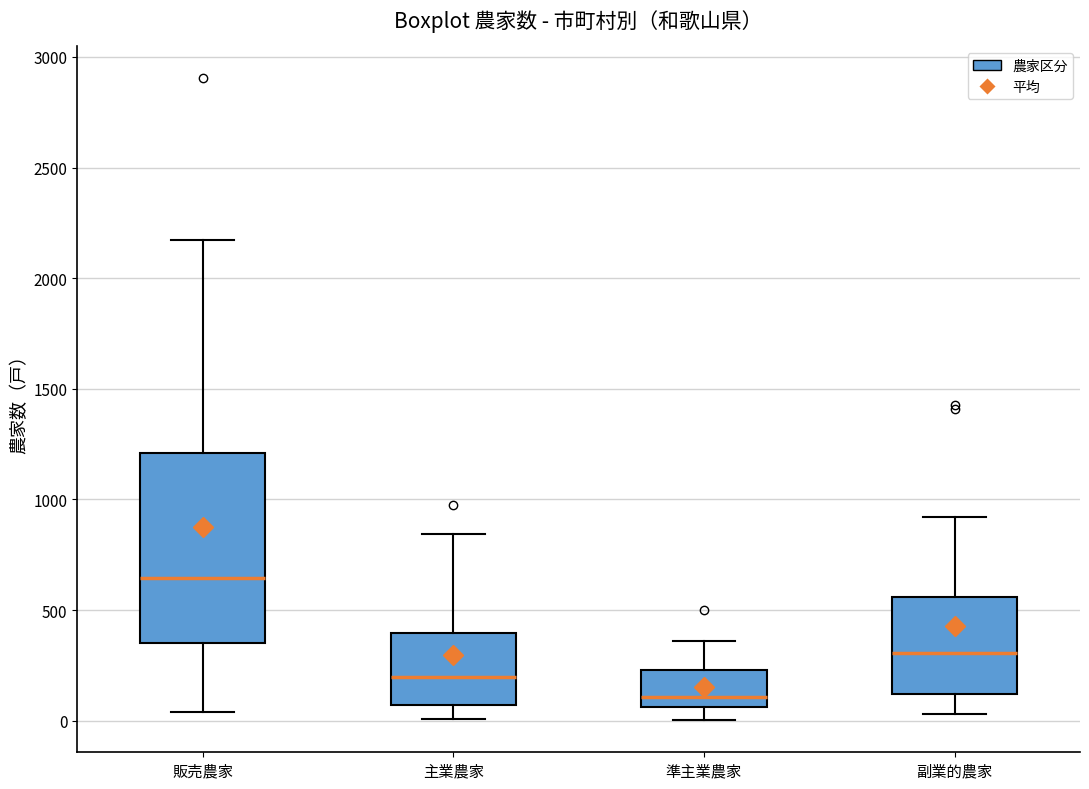

Where does the upper whisker of the box for 主業農家 end on the y-axis? The values are not printed on the chart, so give them approximately, as read against the axis.

850